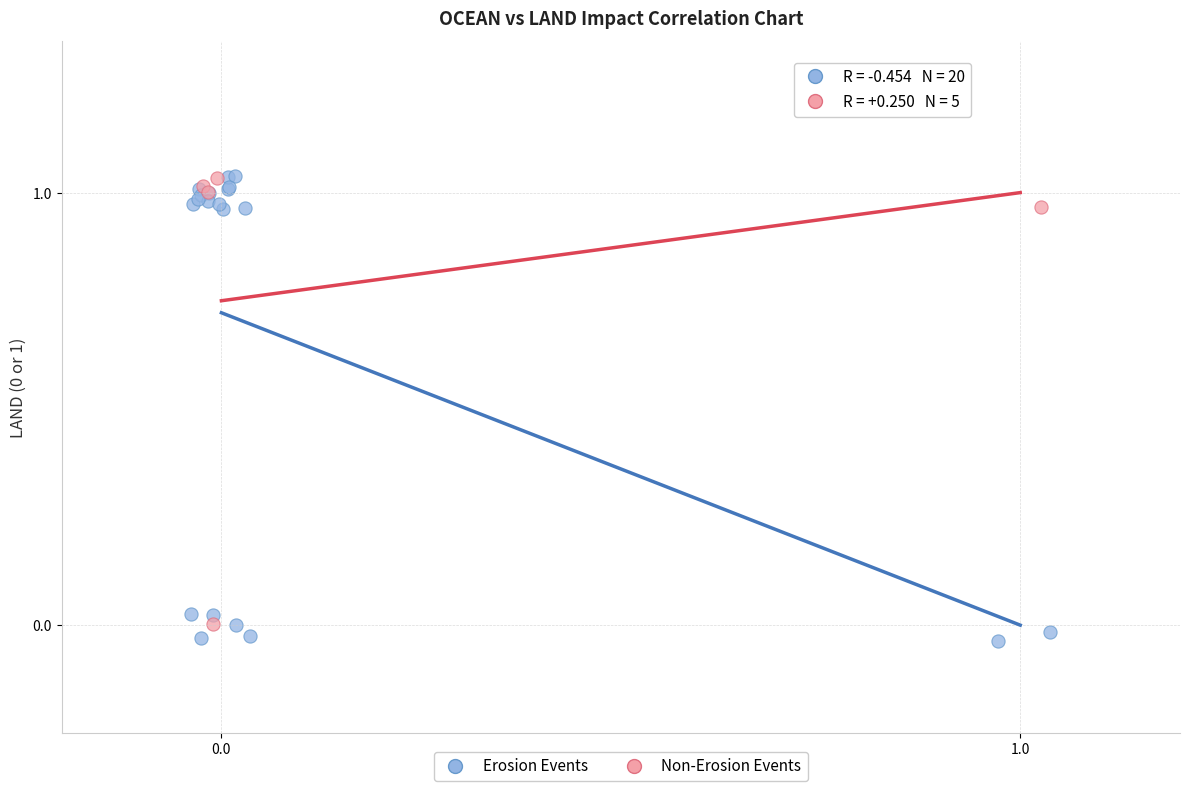

Which series has the largest Y range (max minus min)?

Erosion Events